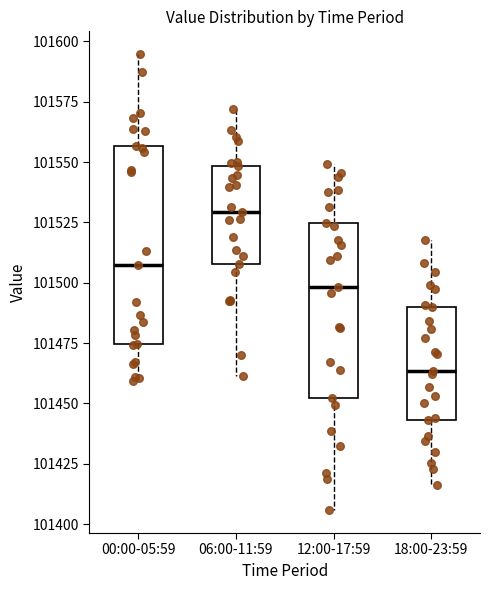

Reading left to right, transcribe this box plot: for each box, give where its median line is, the range the box spans, and where its two whiskers end, as read against the y-axis. The values are not printed on the chart, so give them approximately, as read against the axis.

00:00-05:59: median 101505, box 101475 to 101555, whiskers 101460 to 101595
06:00-11:59: median 101530, box 101510 to 101550, whiskers 101460 to 101570
12:00-17:59: median 101500, box 101450 to 101525, whiskers 101405 to 101550
18:00-23:59: median 101465, box 101445 to 101490, whiskers 101415 to 101520